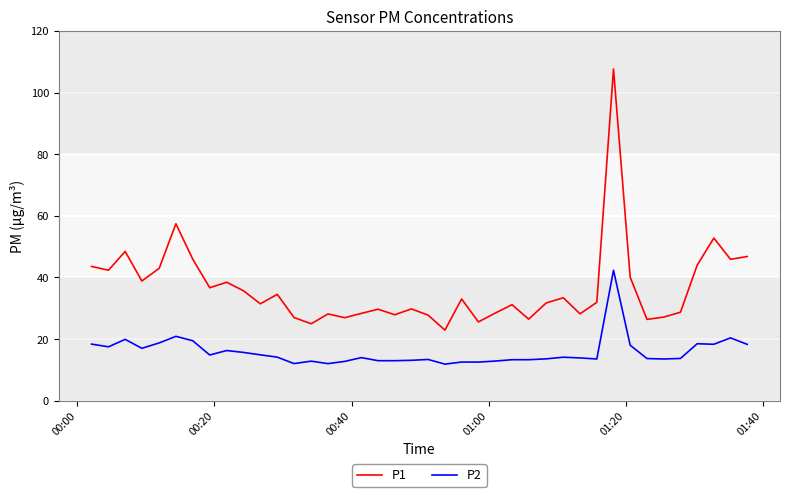

True or false: P1 and P2 cross at least once.

False